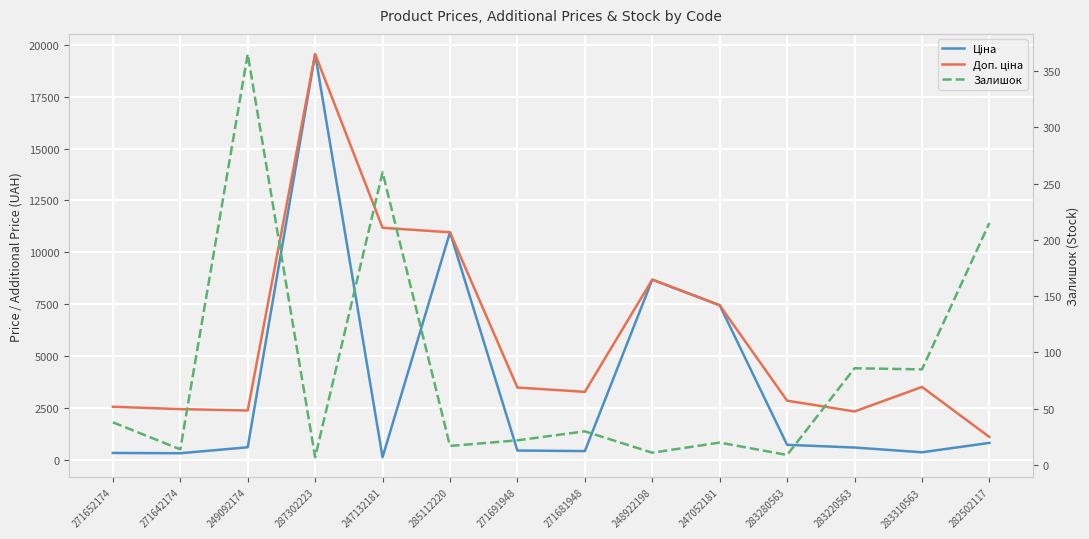

Which series has the widest spread of values?

Ціна